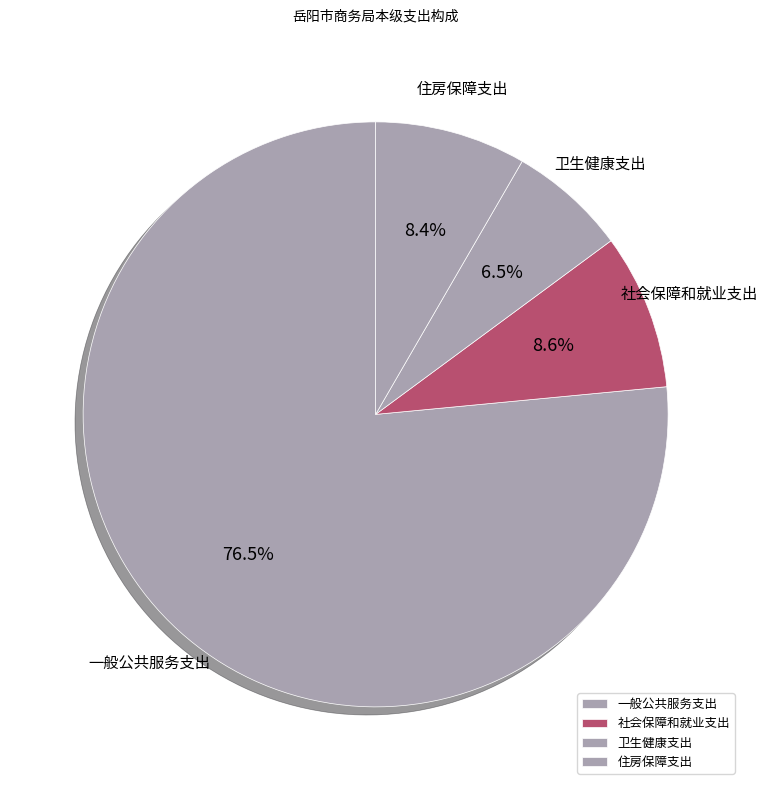

Count the number of slices in the pie.

4